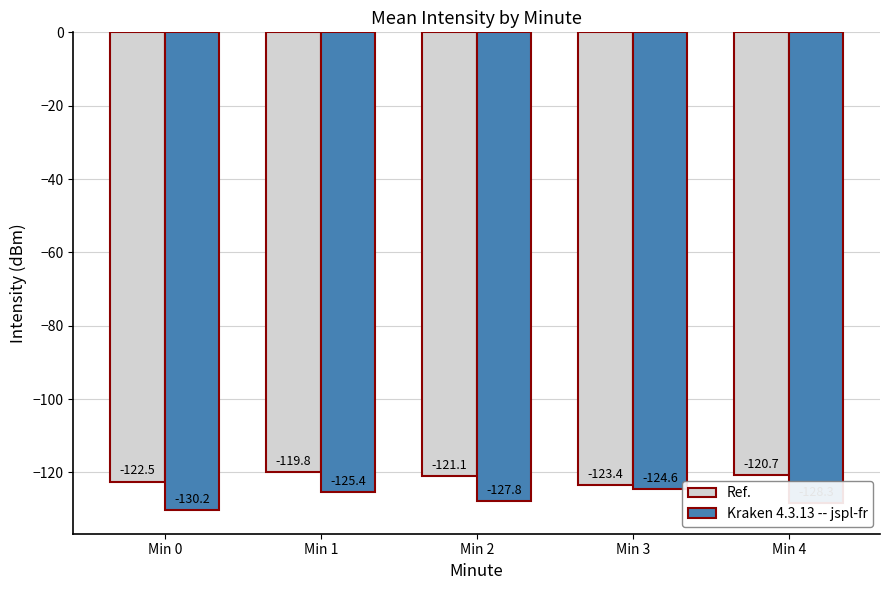

The value of Ref. at Min 3 is -123.4. True or false?

True